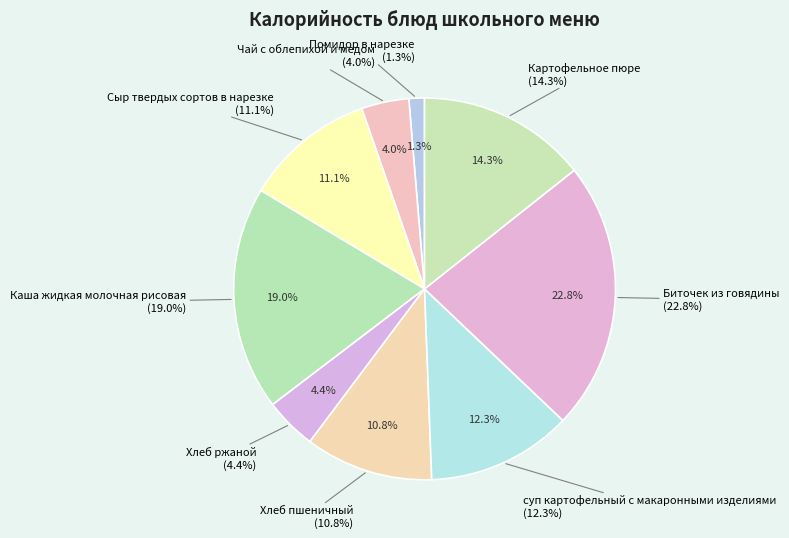

To the nearest percent, what is the average slice percentage?

11%